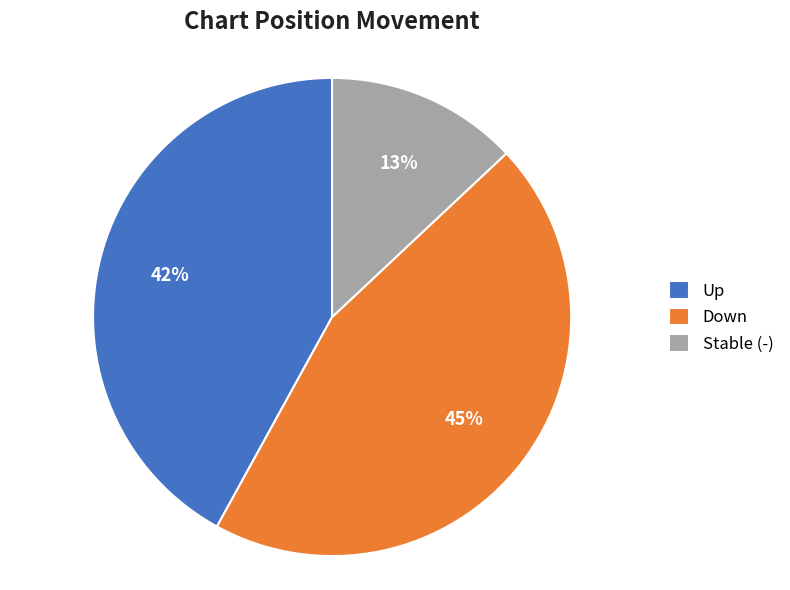

To the nearest percent, what is the average slice percentage?

33%